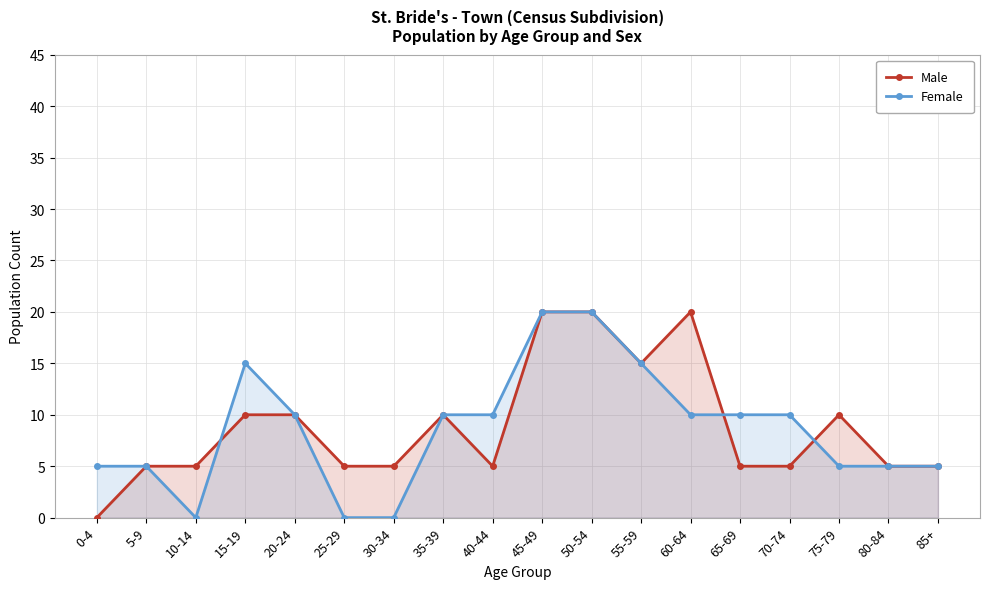

Where does the Female series first go above 10?

15-19